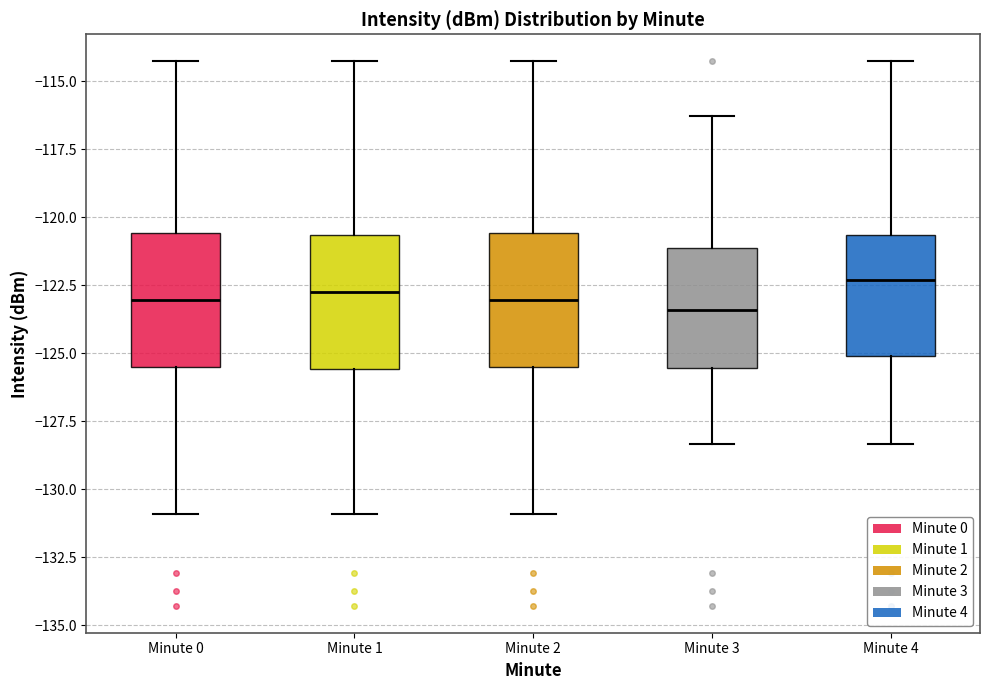

Where does the upper whisker of the box for Minute 0 end on the y-axis? The values are not printed on the chart, so give them approximately, as read against the axis.

-114.5